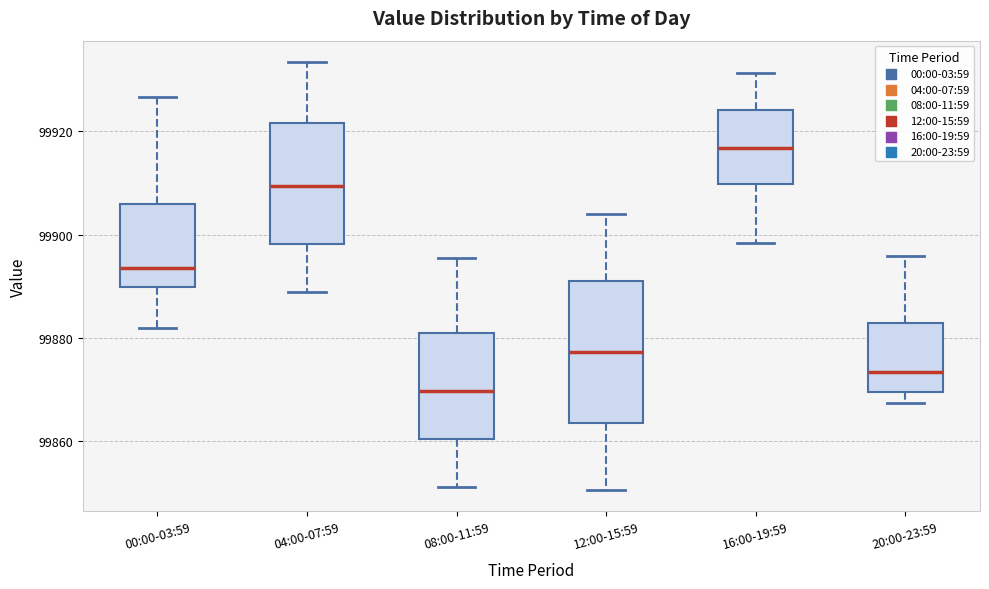

Which box has the highest median line?

16:00-19:59